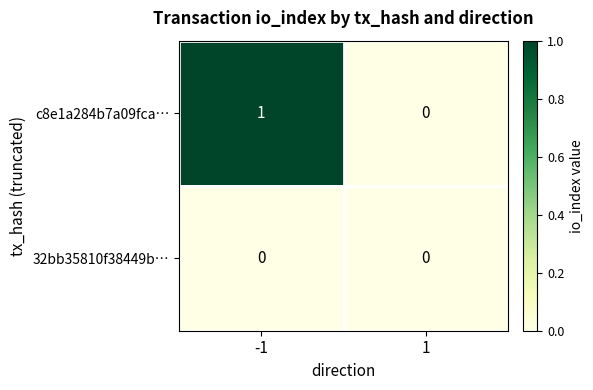

Which series has the largest total across all categories?

c8e1a284b7a09fca…